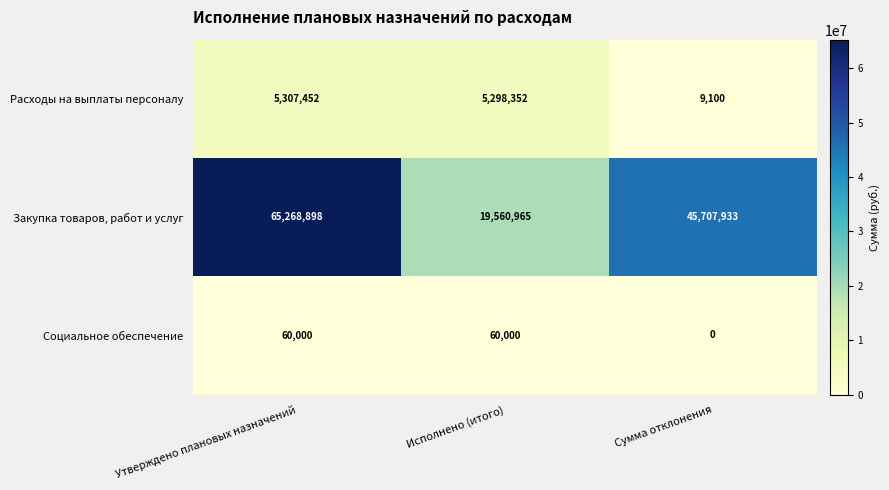

Is the value of Расходы на выплаты персоналу at Сумма отклонения greater than the value of Закупка товаров, работ и услуг at Исполнено (итого)?

No